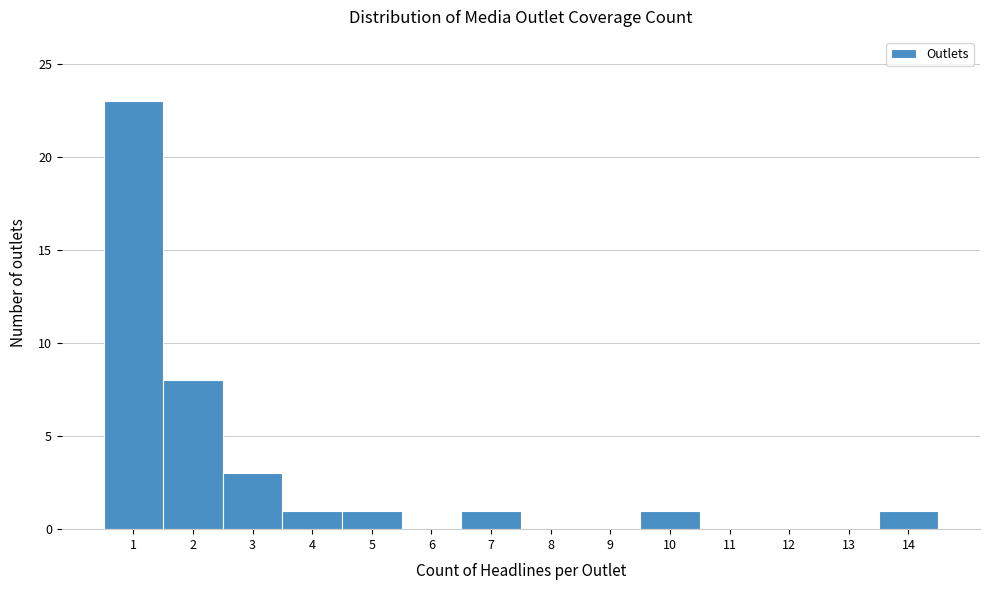

Reading left to right, list every bar in this chart as the range it spans on the x-axis followed by its height. The values are not printed on the chart, so give them approximately, as read against the axis.

0.5 to 1.5: 23
1.5 to 2.5: 8
2.5 to 3.5: 3
3.5 to 4.5: 1
4.5 to 5.5: 1
5.5 to 6.5: 0
6.5 to 7.5: 1
7.5 to 8.5: 0
8.5 to 9.5: 0
9.5 to 10.5: 1
10.5 to 11.5: 0
11.5 to 12.5: 0
12.5 to 13.5: 0
13.5 to 14.5: 1